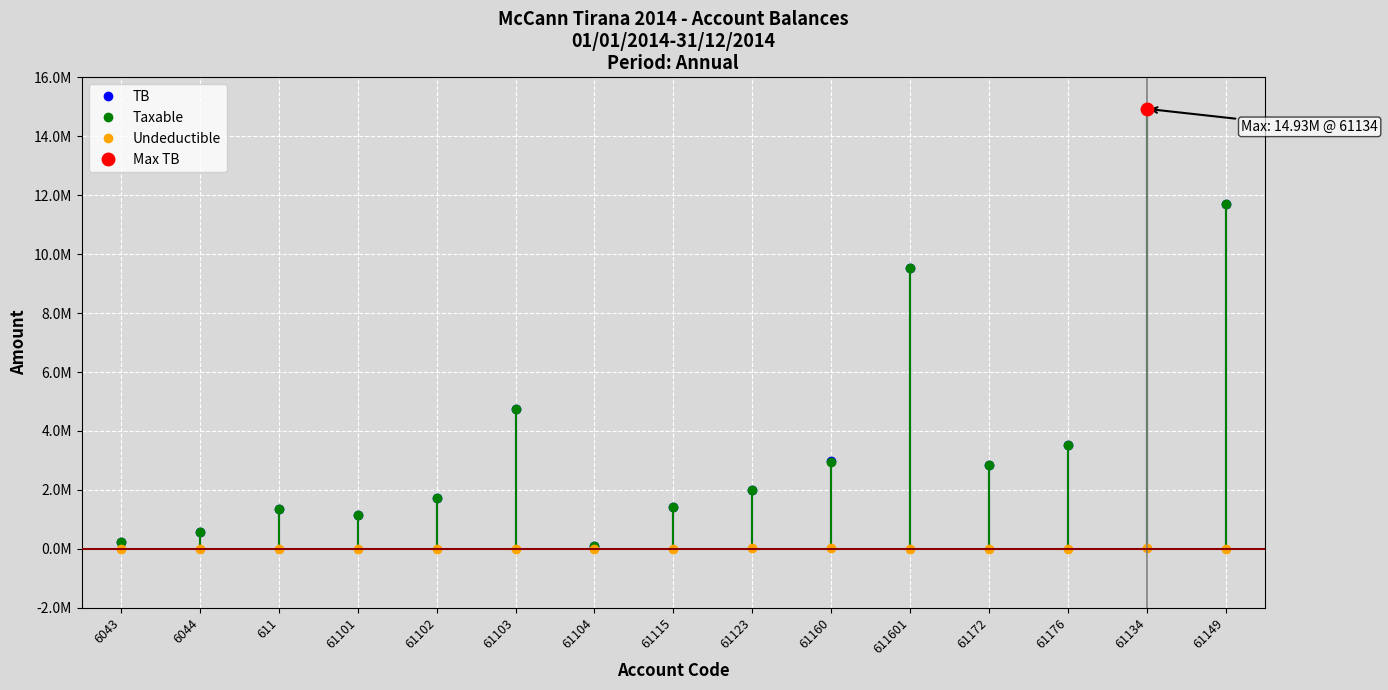

Reading left to right, extract all data points from this chart.

TB: 6043=250227.1	6044=588118.9	611=1366068.5	61101=1149043.7	61102=1735151.5	61103=4735066.9	61104=105900.0	61115=1434003.2	61123=2010362.2	61160=2980057.7	611601=9536057.6	61172=2830643.4	61176=3541660.7	61134=14931158.8	61149=11717876.6
Taxable: 6043=250227.1	6044=575296.9	611=1366068.5	61101=1149043.7	61102=1735151.5	61103=4731146.9	61104=105900.0	61115=1433753.2	61123=1991862.2	61160=2961857.7	611601=9536057.6	61172=2830643.4	61176=3541660.7	61134=14887859.8	61149=11717876.6
Undeductible: 6043=0.0	6044=12822.0	611=0.0	61101=0.0	61102=0.0	61103=3920.0	61104=0.0	61115=250.0	61123=18500.0	61160=18200.0	611601=0.0	61172=0.0	61176=0.0	61134=43299.0	61149=0.0